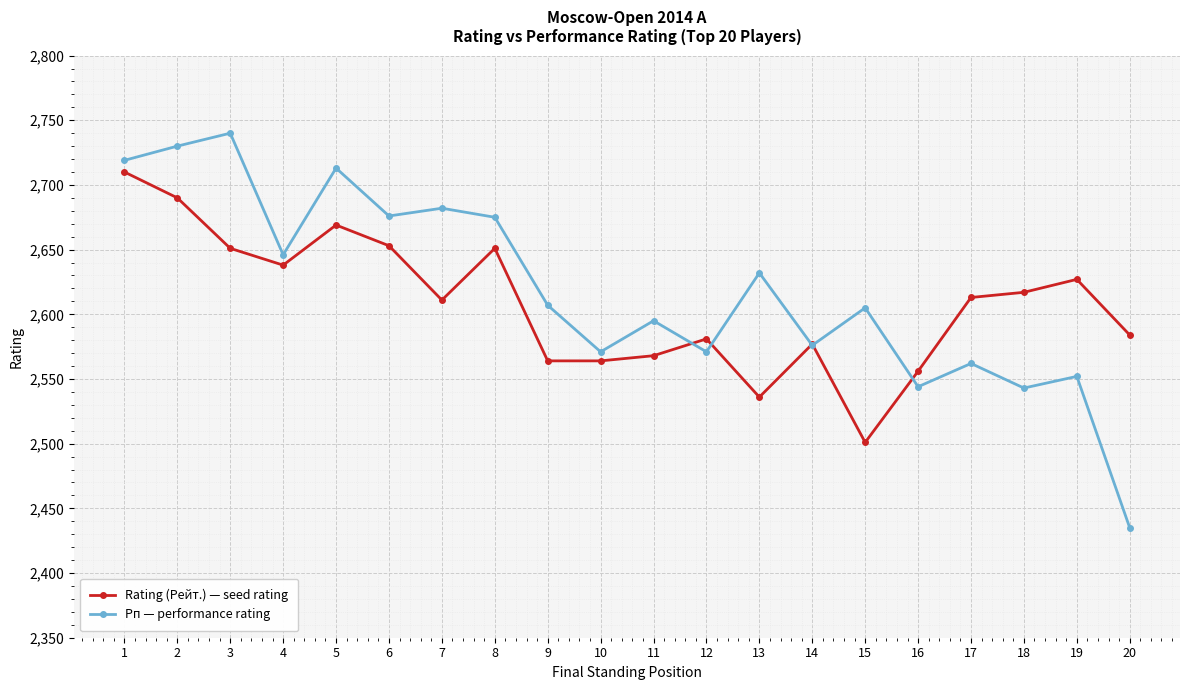

What is the approximate value of Rating (Рейт.) — seed rating at 16, to the nearest 10?

2560